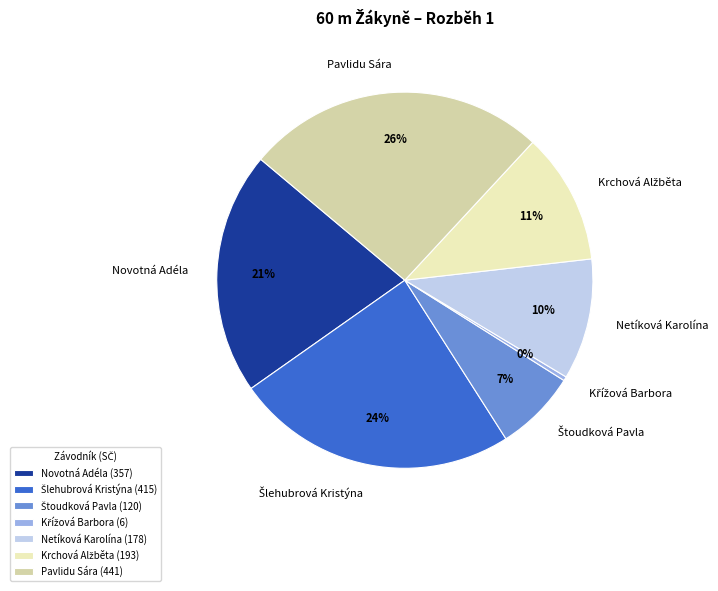

To the nearest percent, what portion does Netíková Karolína represent?

10%